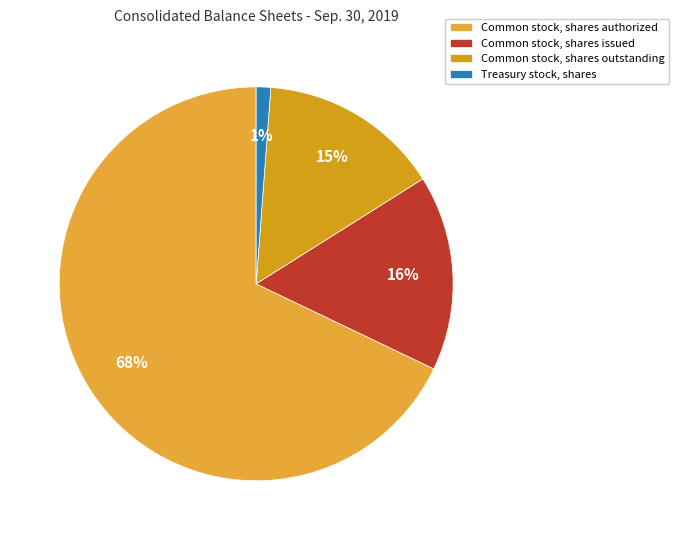

Does Common stock, shares issued represent more than half of the total?

No